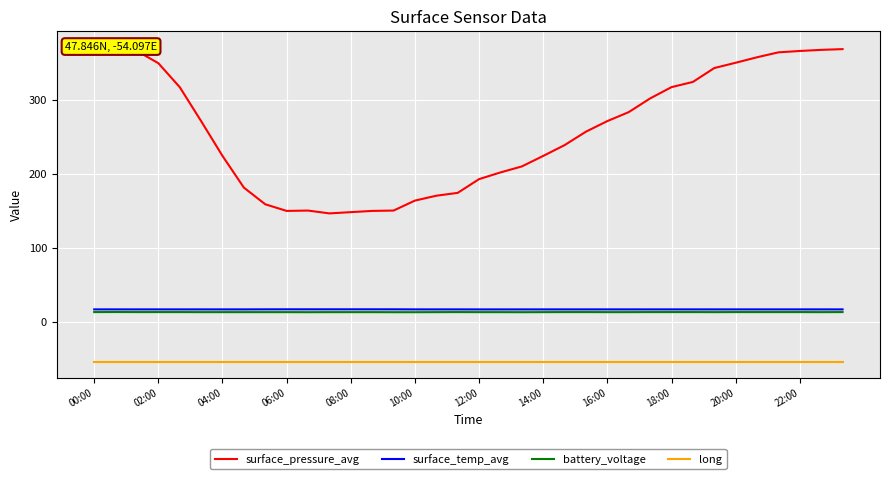

List the series in order of their peak value, highest first.

surface_pressure_avg, surface_temp_avg, battery_voltage, long